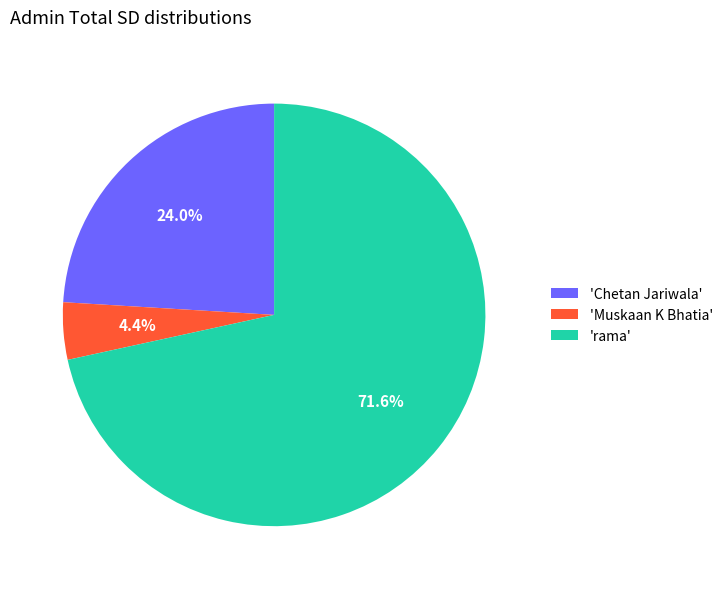

What portion of the pie excludes 'rama'?

28.4%